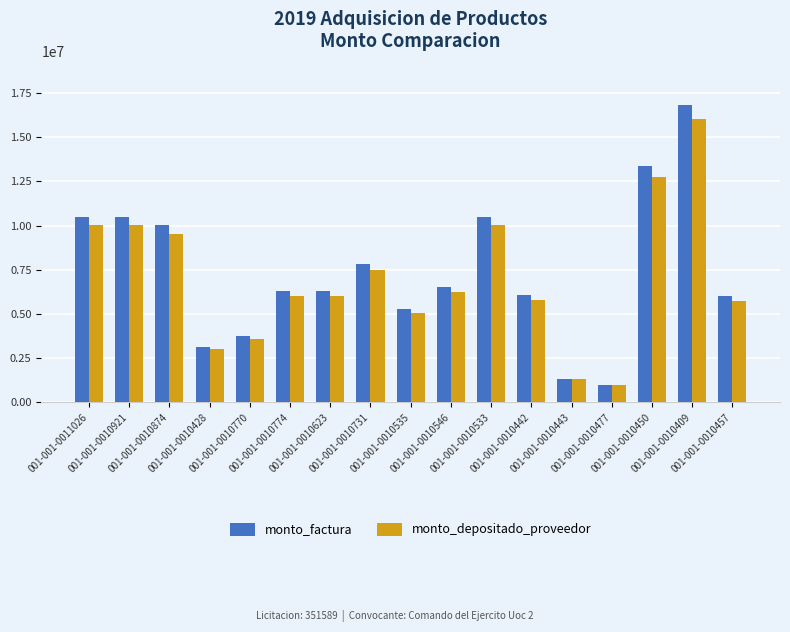

What is the label of the 16th bar from the right?

001-001-0010921